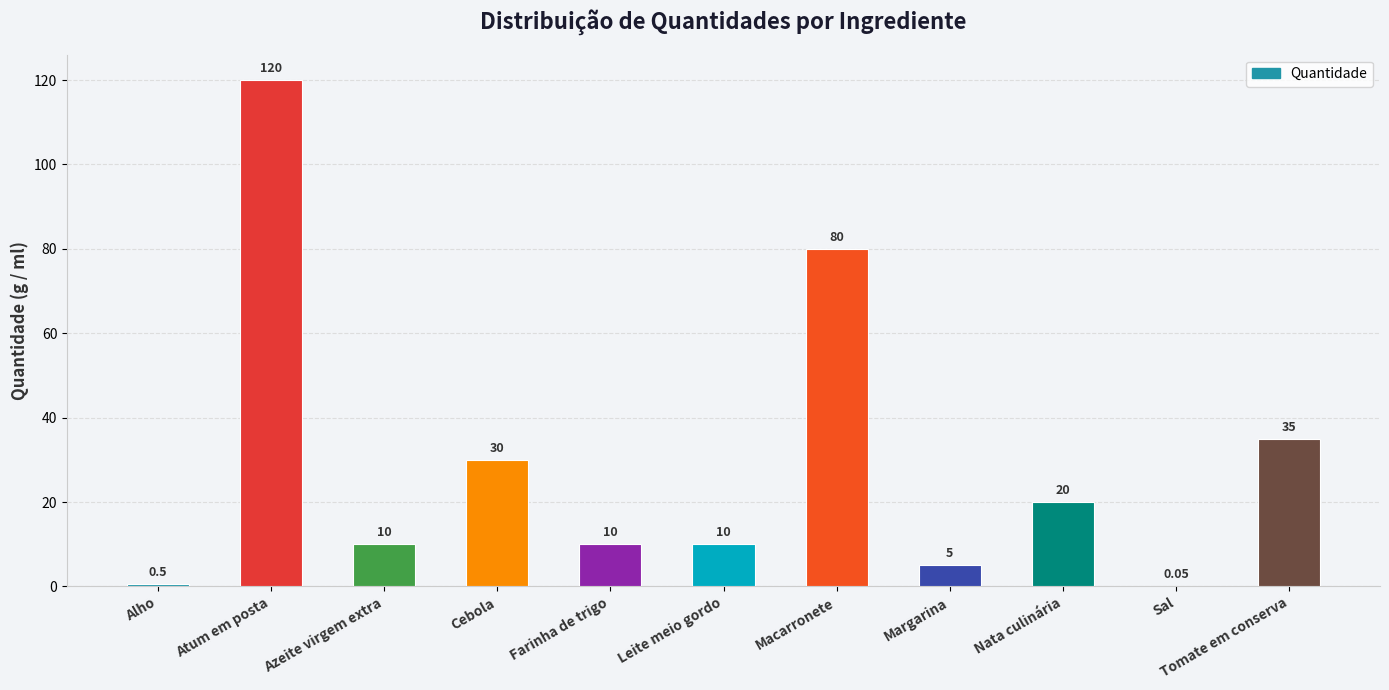

The chart shows a value of 41.3 at Macarronete. True or false?

False